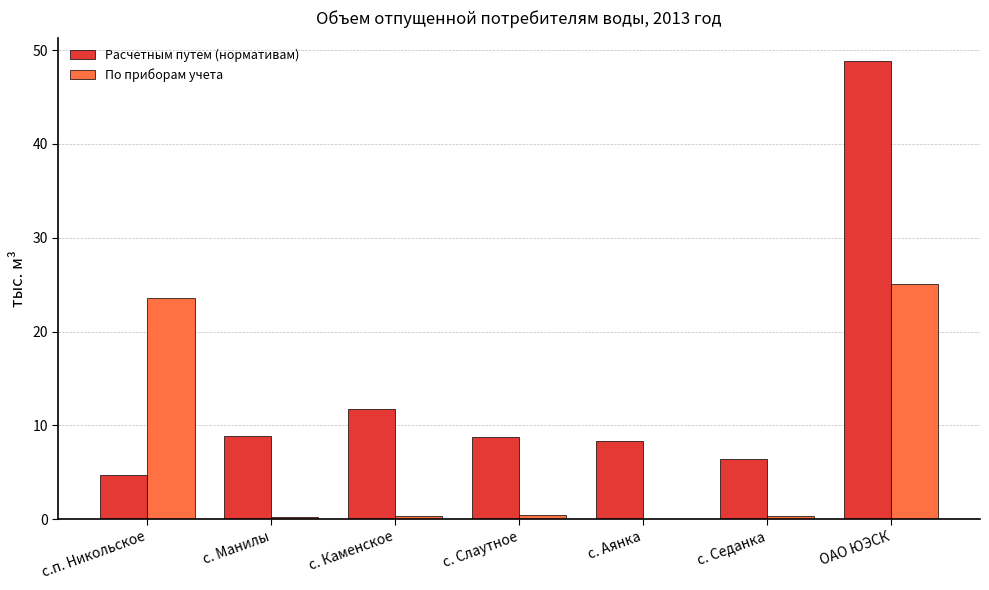

Is it true that Расчетным путем (нормативам) equals 13.6 at с. Аянка?

False